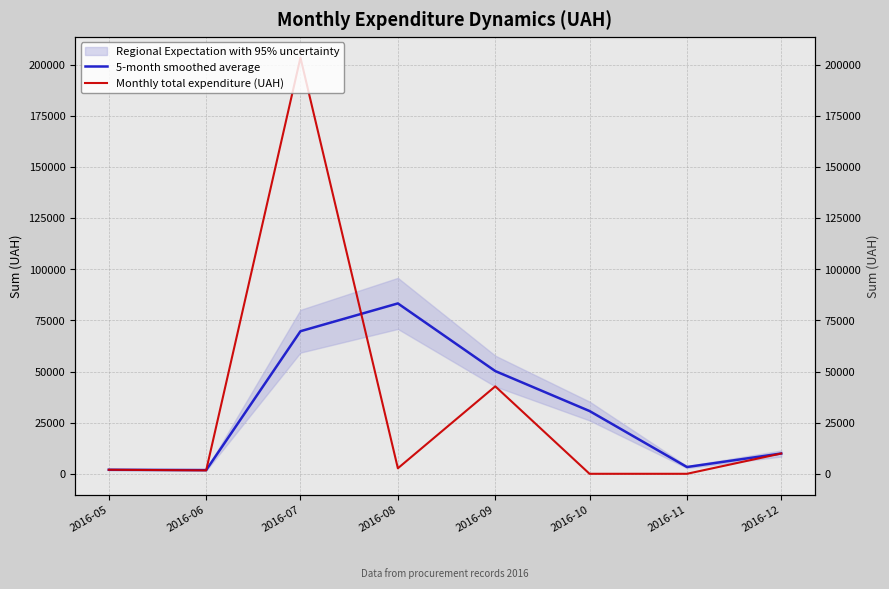

True or false: 5-month smoothed average has a value of 30693.8 at 2016-10.

True